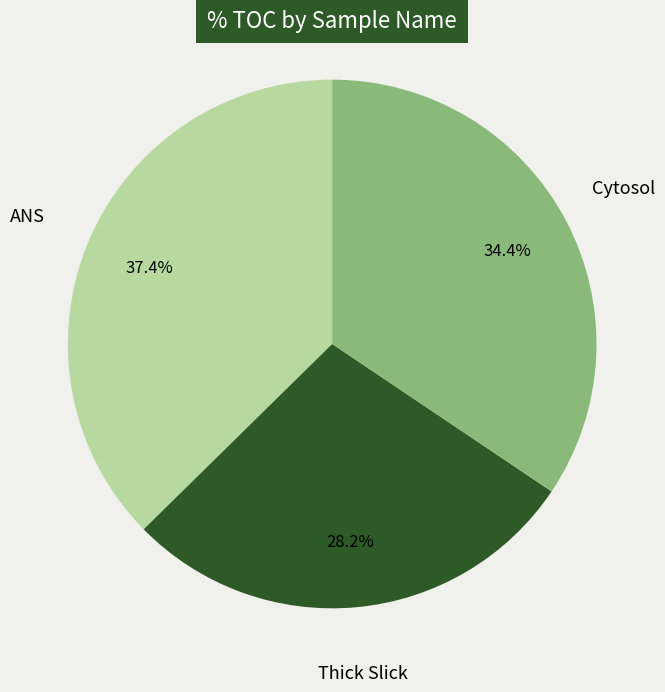

How many segments does this pie chart have?

3